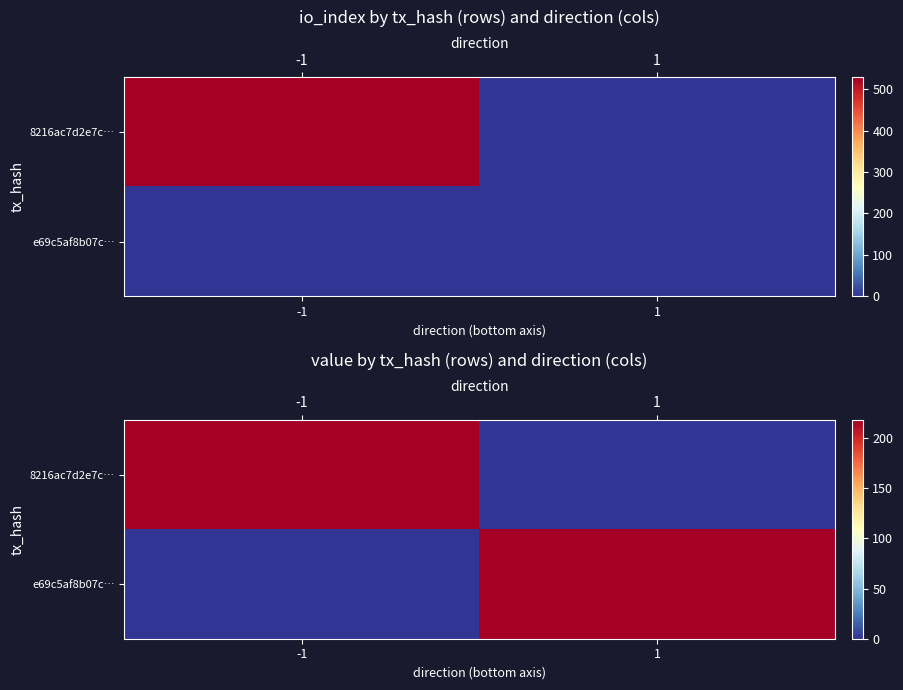

At which category is the sum across all series the highest?

-1